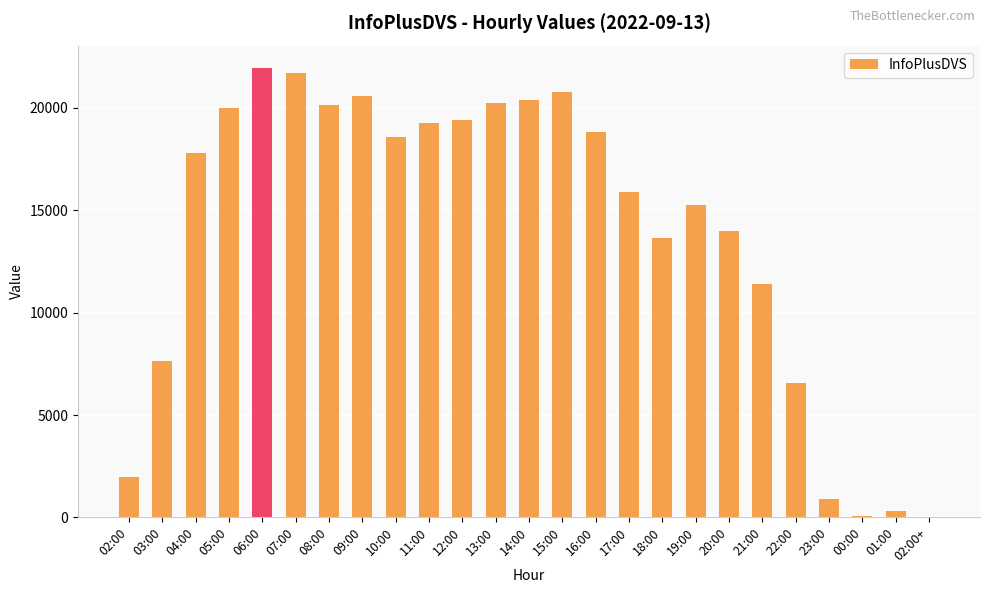

What is the greatest value displayed?

21938